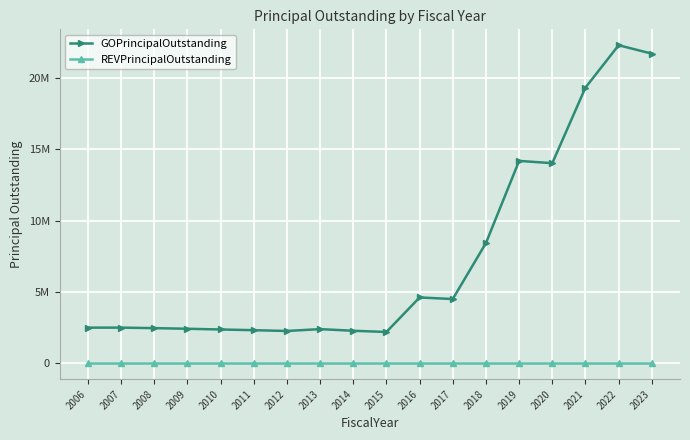

What is the highest value of the GOPrincipalOutstanding series?

22300000